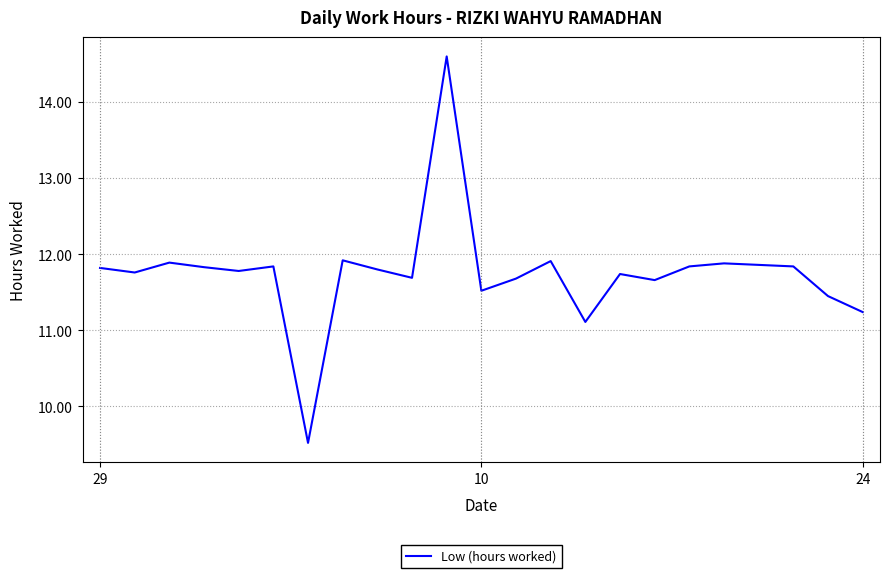

What is the minimum value shown in the chart?

9.5